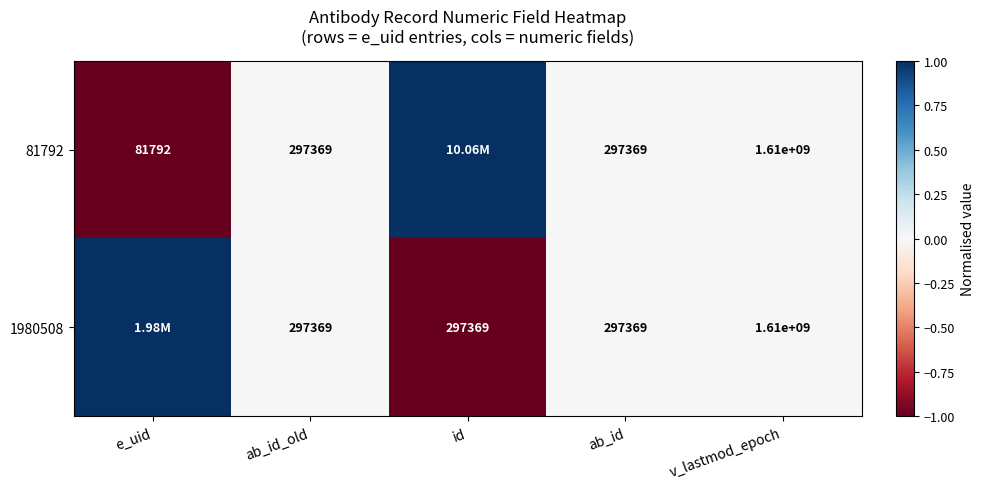

What is the difference between the 81792 values at v_lastmod_epoch and ab_id?

1609702631